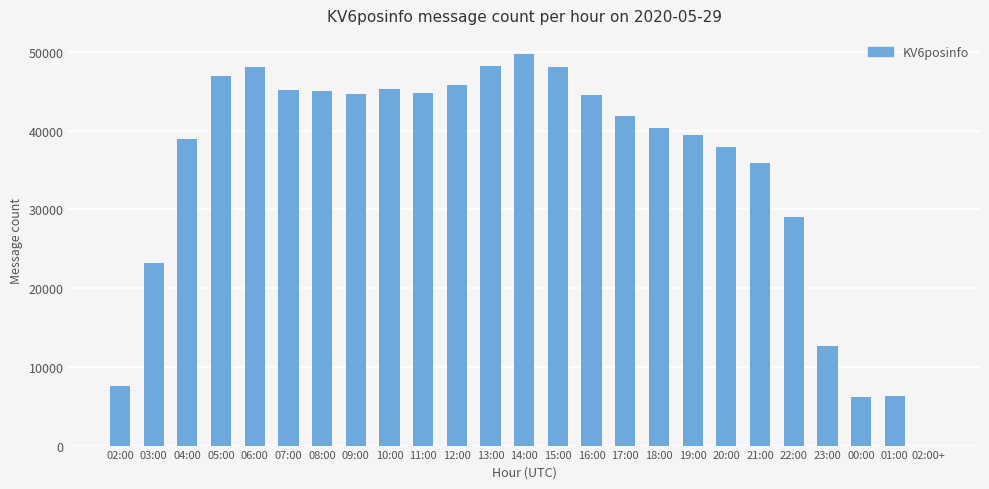

What is the sum of all values?

875380